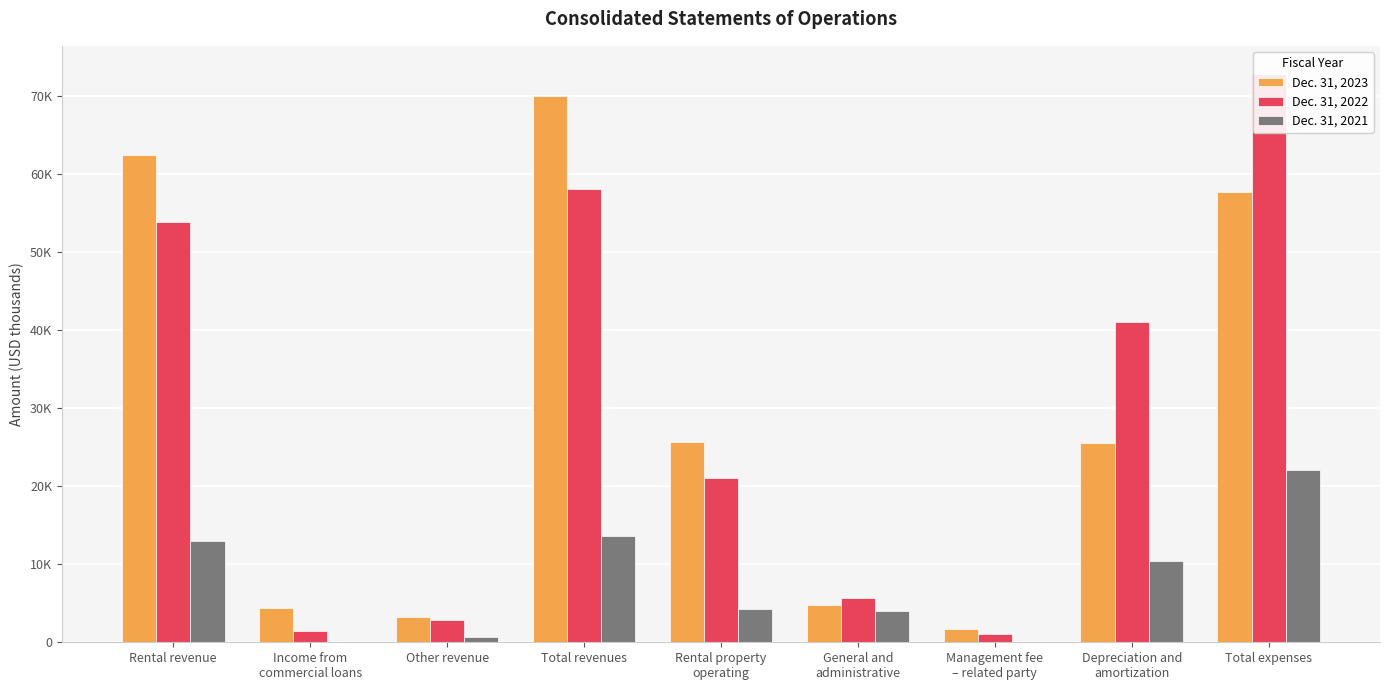

What is the label of the 3rd bar from the left?

Other revenue